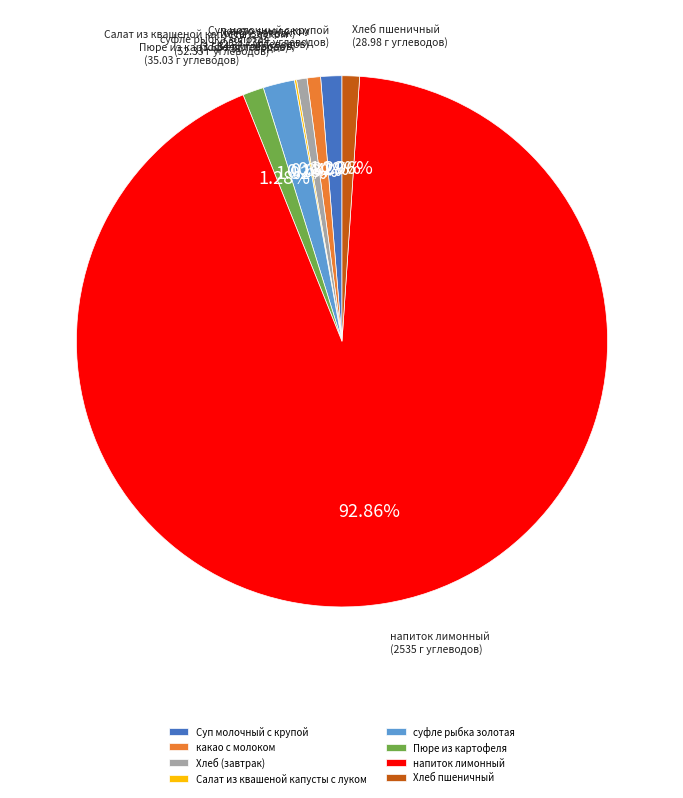

What is the majority slice?

напиток лимонный